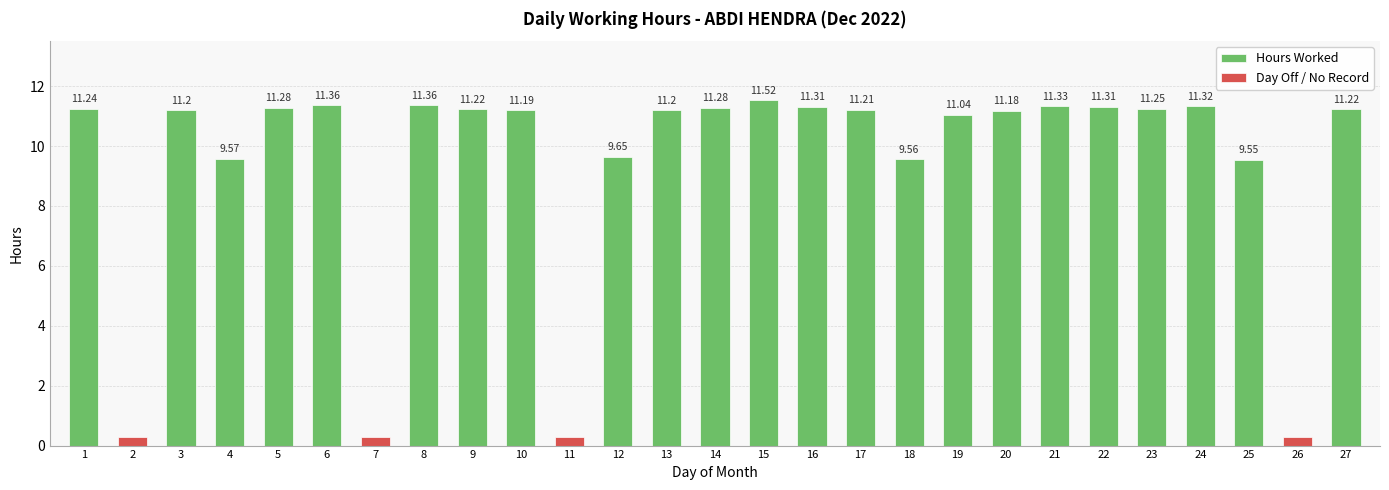

How many values in the Hours Worked series are below 11?

4